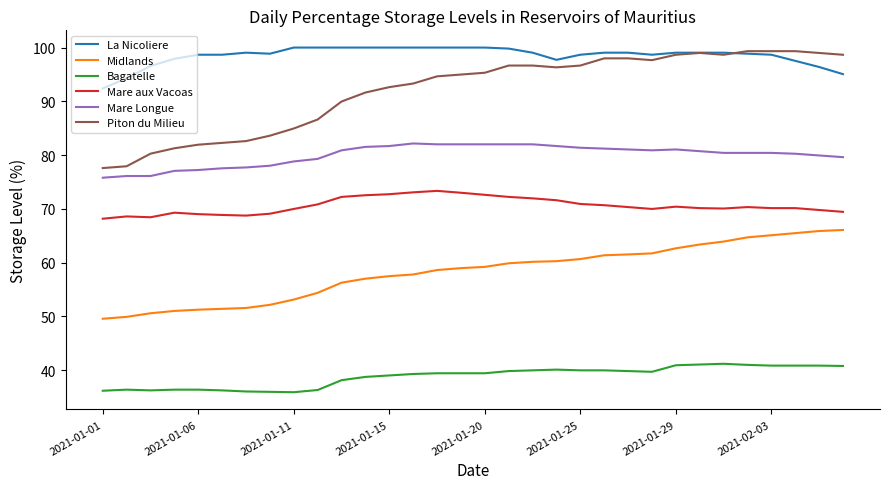

What are all the series names shown in the legend?

La Nicoliere, Midlands, Bagatelle, Mare aux Vacoas, Mare Longue, Piton du Milieu